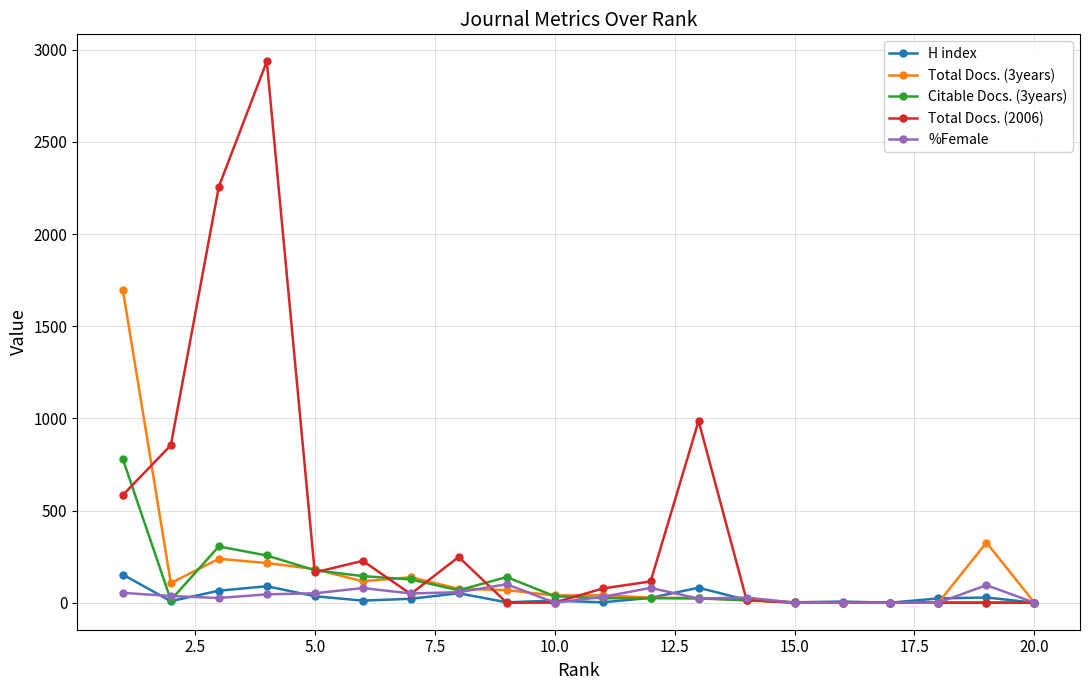

How many series are shown in this chart?

5